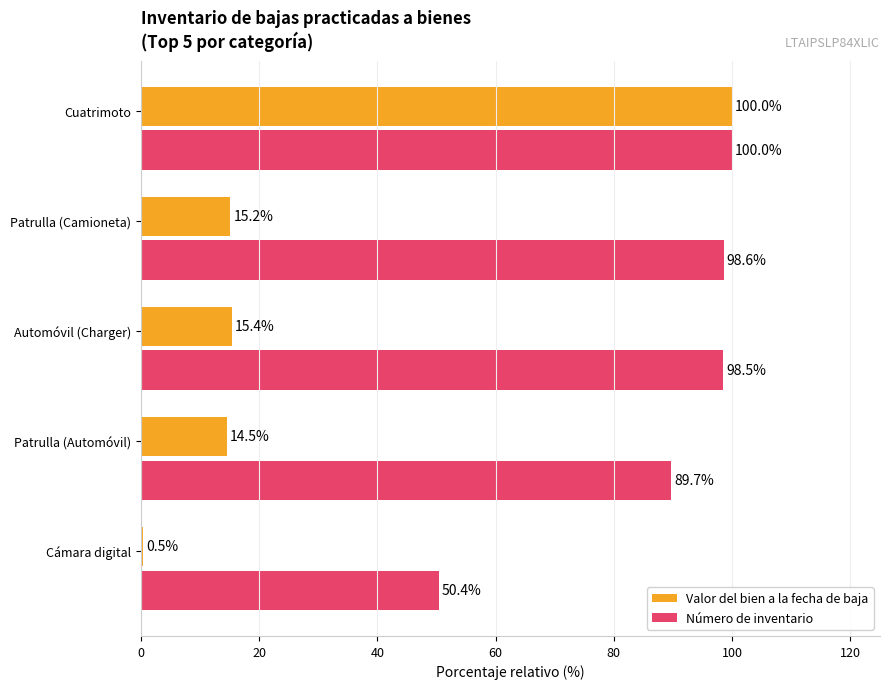

True or false: Valor del bien a la fecha de baja has a value of 15.2 at Patrulla (Camioneta).

True